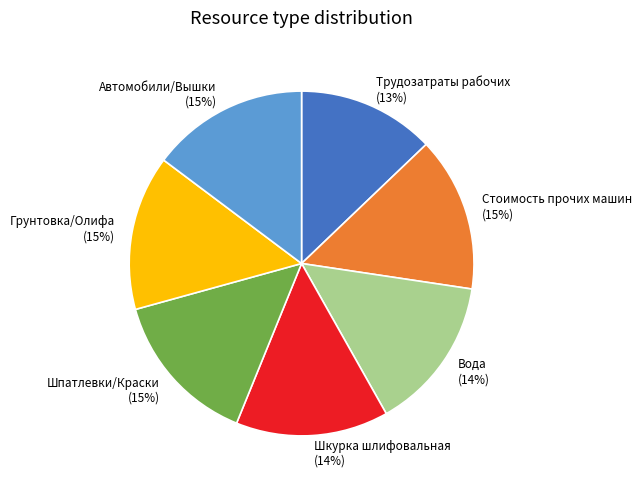

How many segments does this pie chart have?

7